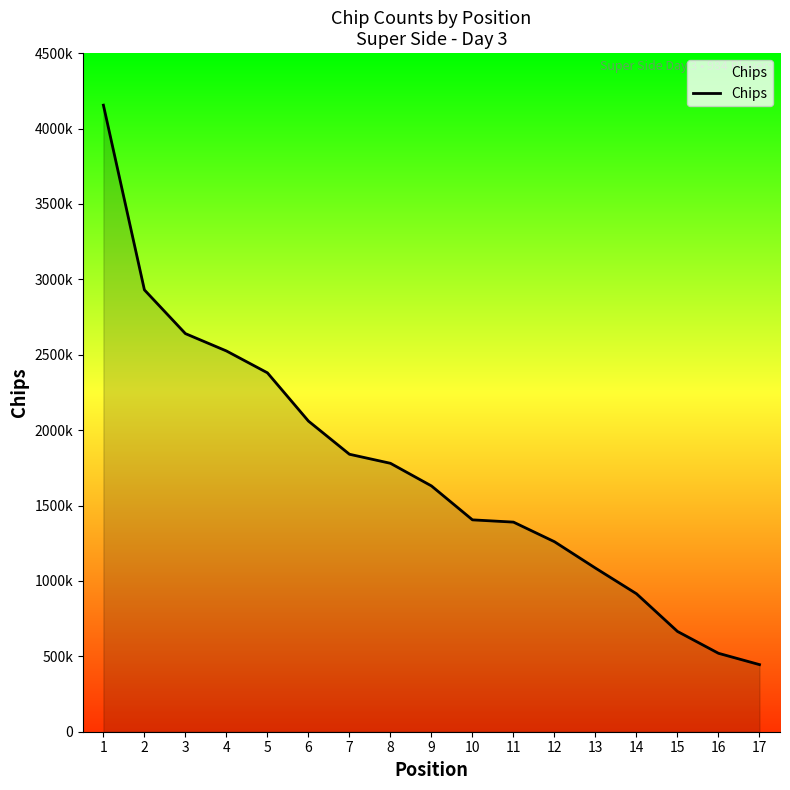

What value does the data have at 17, to the nearest 10?

445000